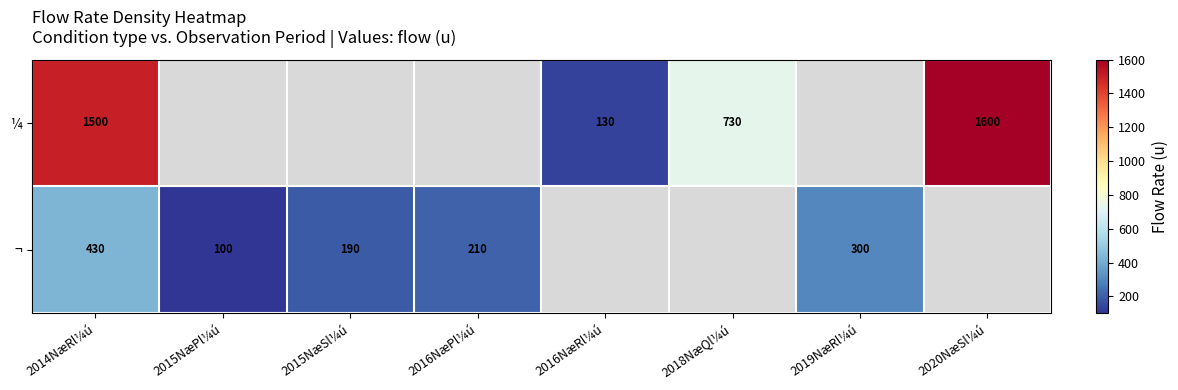

The ¼ series shows 34.1 at 2016NæRl¼ú. True or false?

False